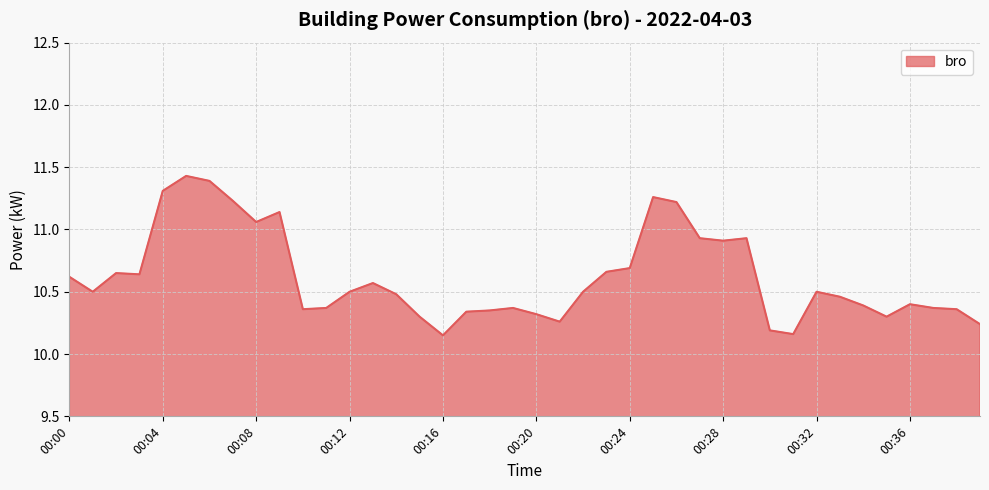

What is the greatest value displayed?

11.4